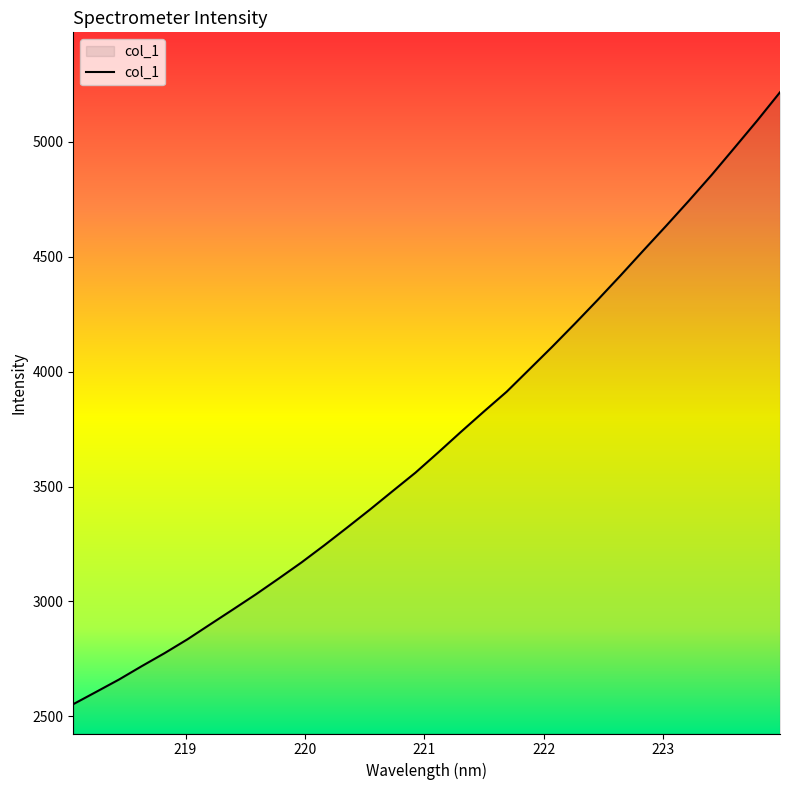

What is the maximum value shown in the chart?

5215.9